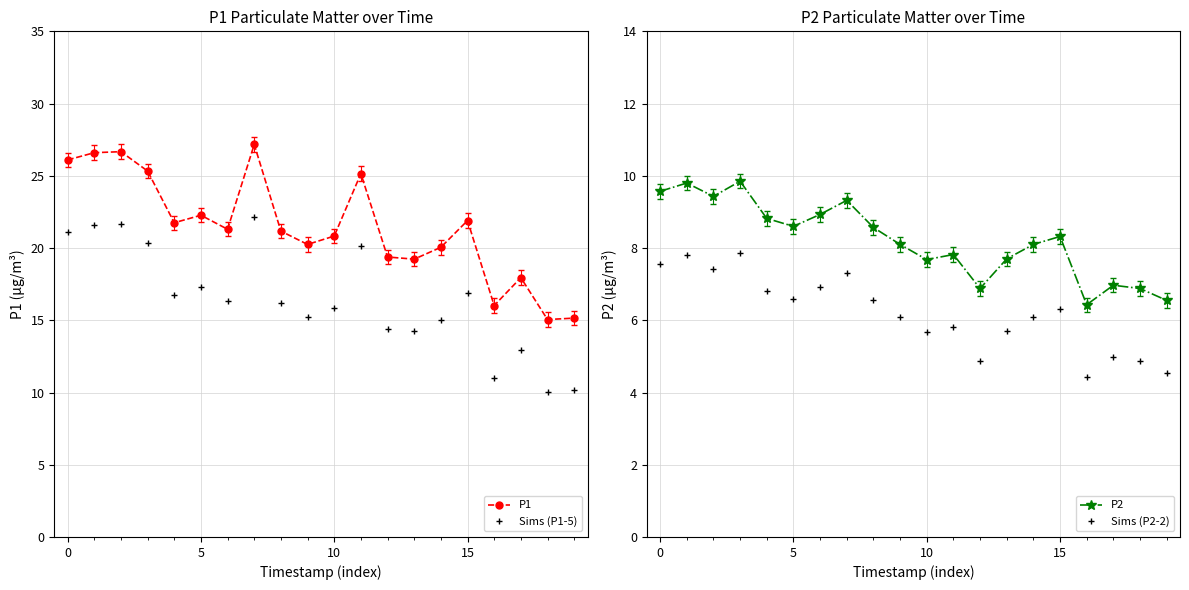

At how many categories does at least one series exceed 14?

20